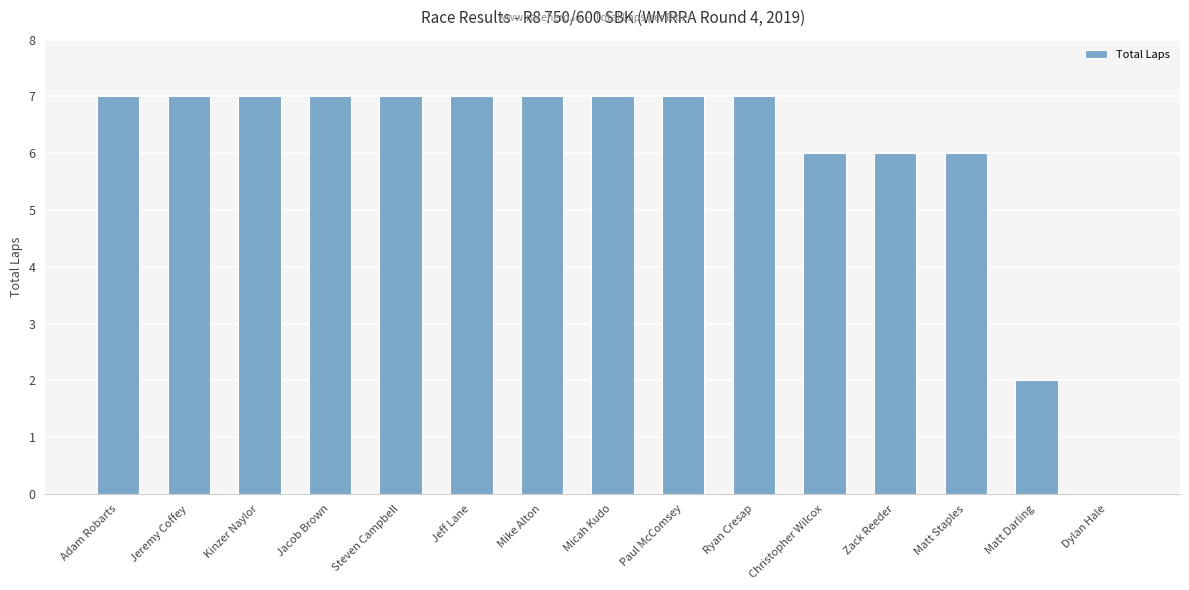

How many categories are shown in the chart?

15